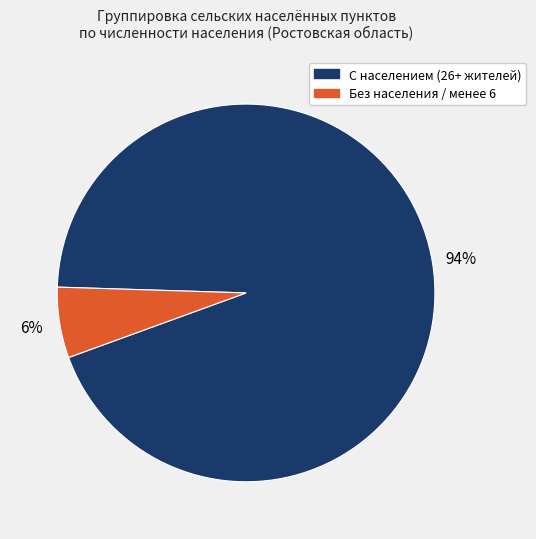

Is there any slice that represents more than half of the pie?

Yes